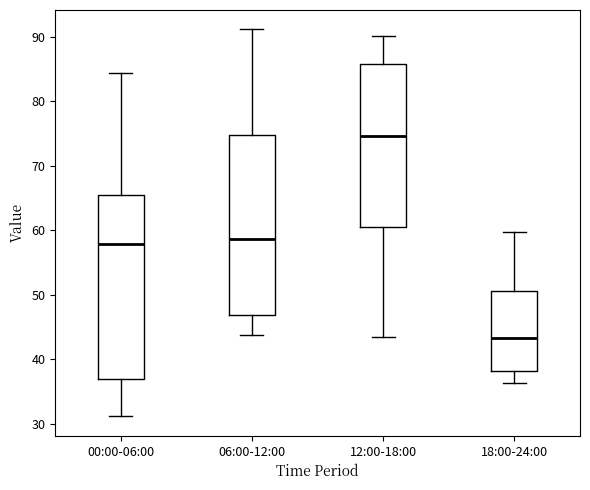

Where does the lower whisker of the box for 12:00-18:00 end on the y-axis? The values are not printed on the chart, so give them approximately, as read against the axis.

44